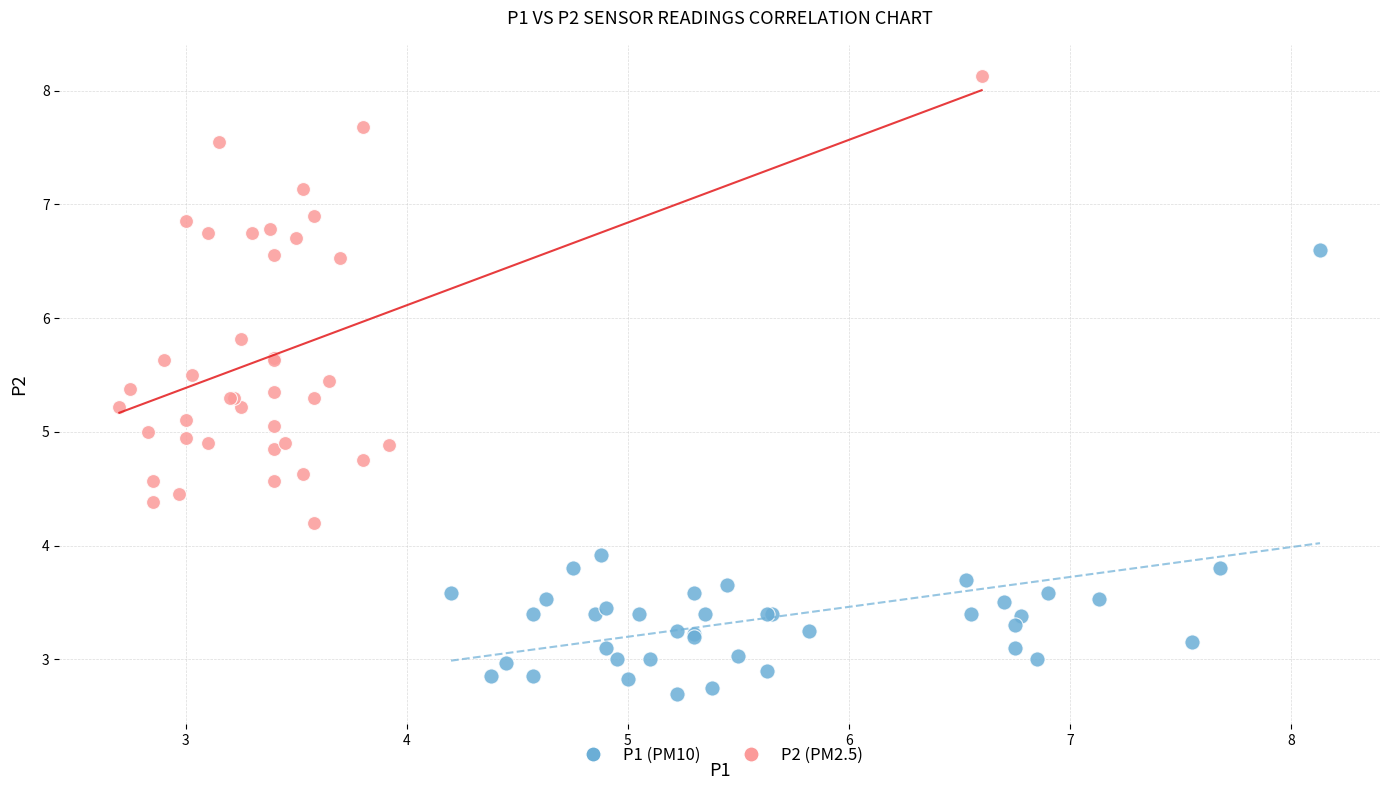

Which series reaches the maximum Y coordinate?

P2 (PM2.5)